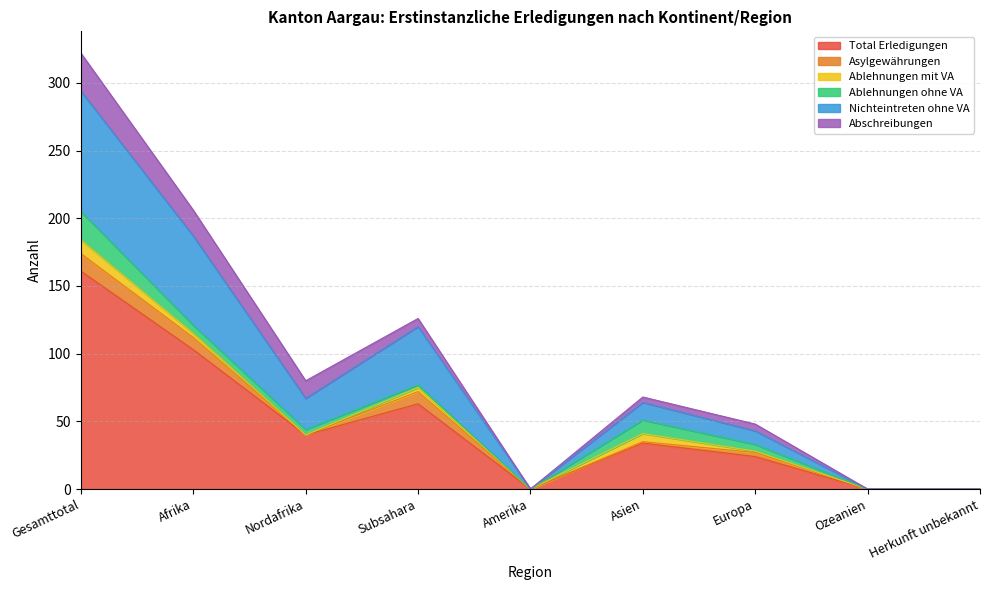

What position from the left is Europa?

7